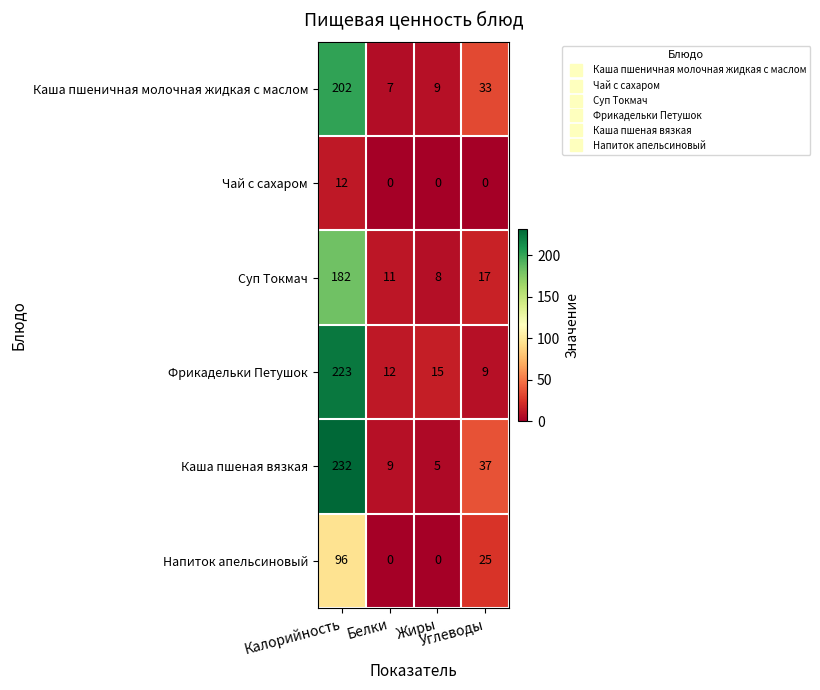

At which category is the sum across all series the highest?

Калорийность